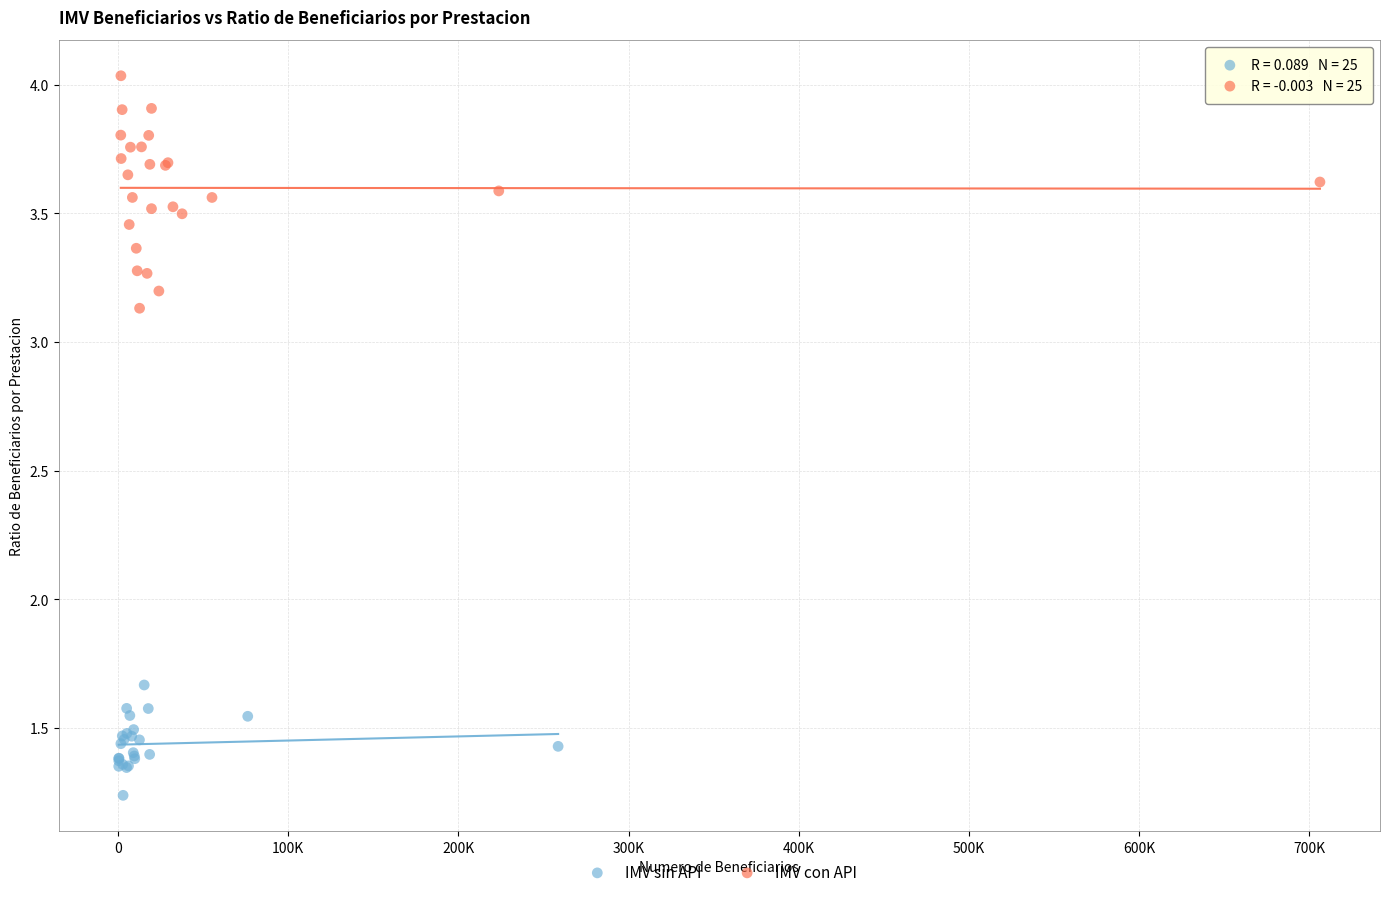

Which series has the largest Y range (max minus min)?

IMV con API